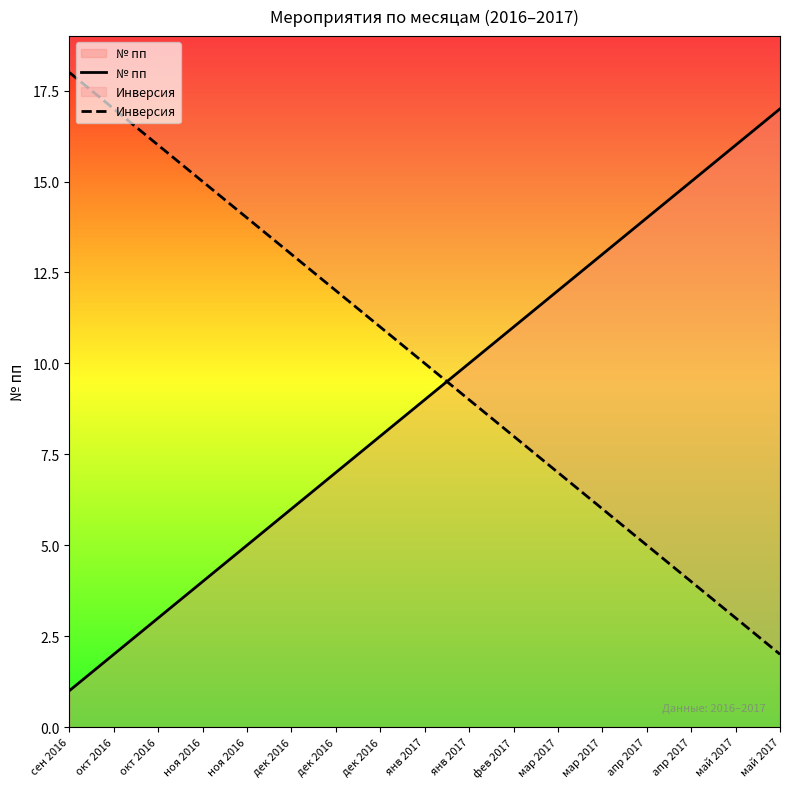

At дек 2016, list the series in order from largest to smallest.

Инверсия, № пп